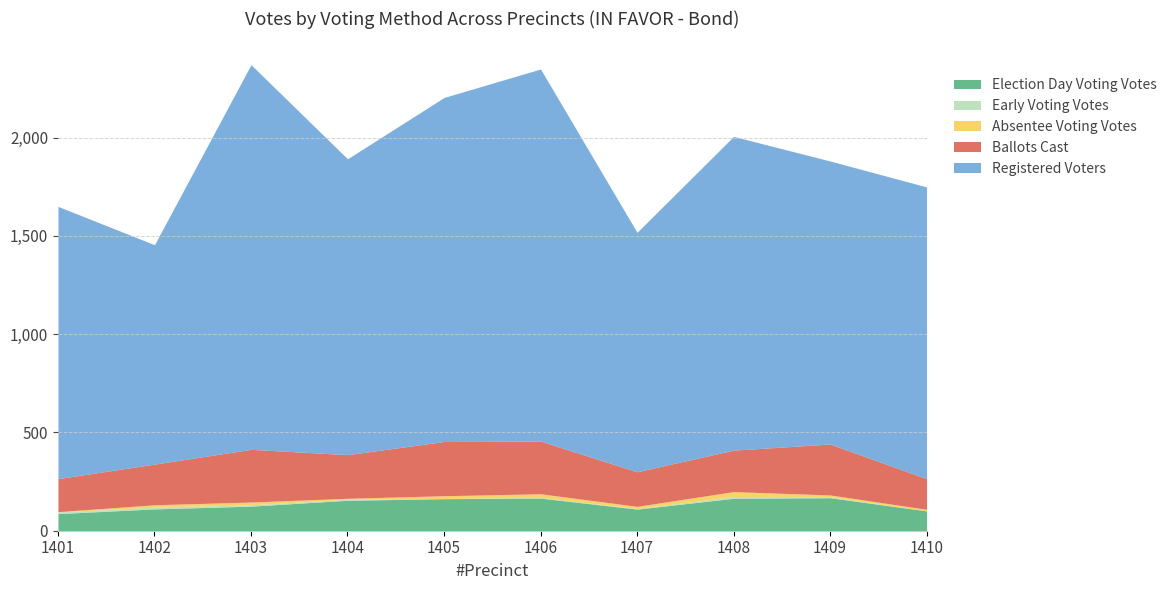

What are all the series names shown in the legend?

Election Day Voting Votes, Early Voting Votes, Absentee Voting Votes, Ballots Cast, Registered Voters